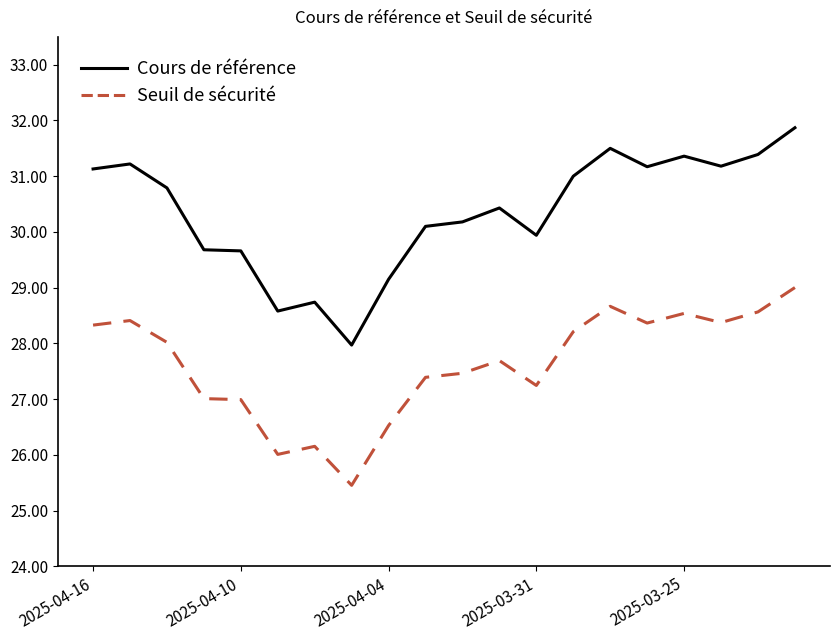

Rank the series by their maximum value, from highest to lowest.

Cours de référence, Seuil de sécurité